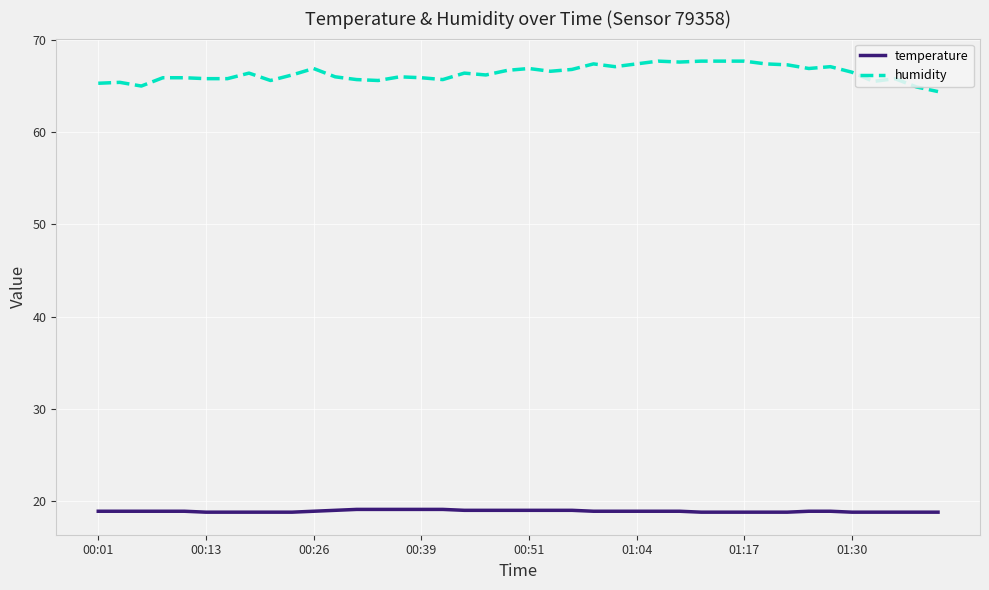

What is the average value of the temperature series?

18.9